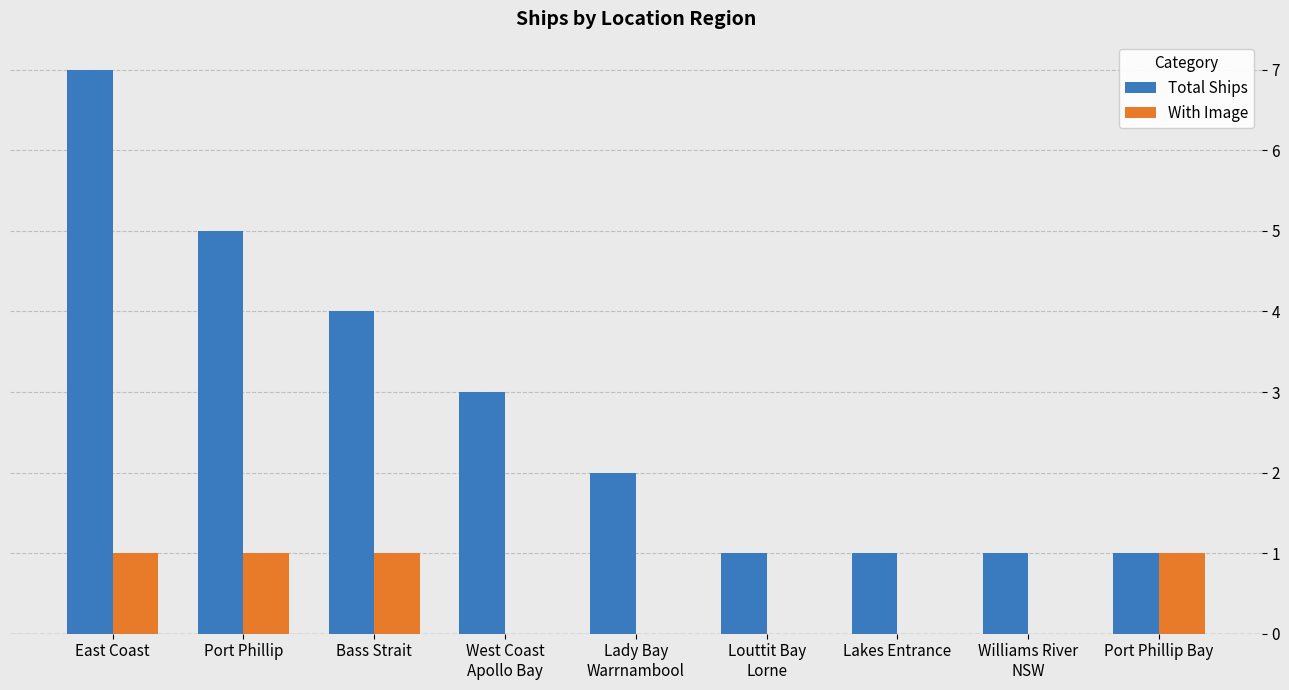

Read the Total Ships value at Lady Bay
Warrnambool.

2